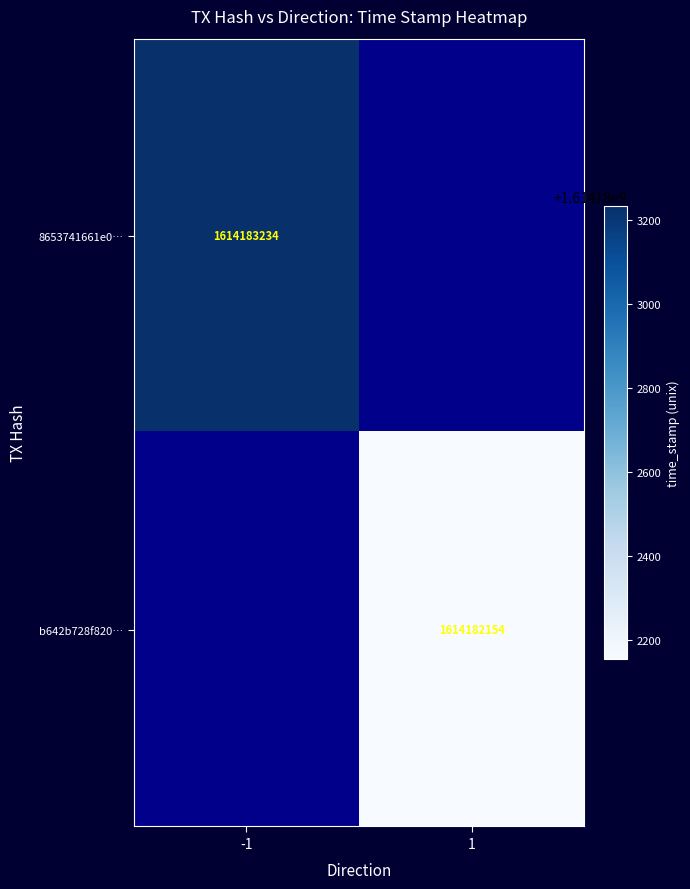

What is the sum of all b642b728f820194e1e3e2b678455739cb89c7db values?

1614182155